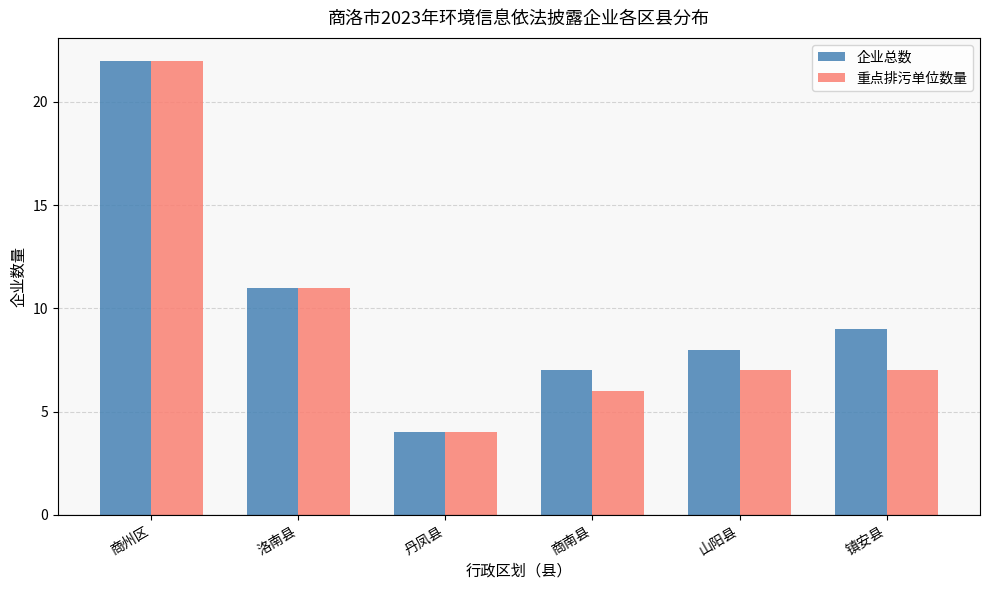

What is the value of the 重点排污单位数量 bar at the 1st from the left?

22